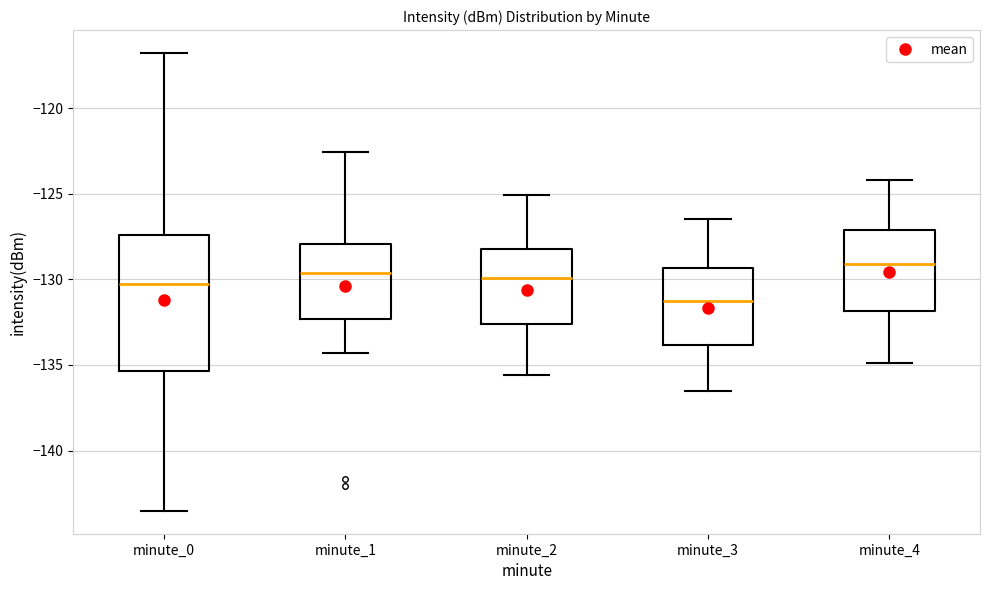

Which box is the tallest, from its lower edge to its upper edge?

minute_0